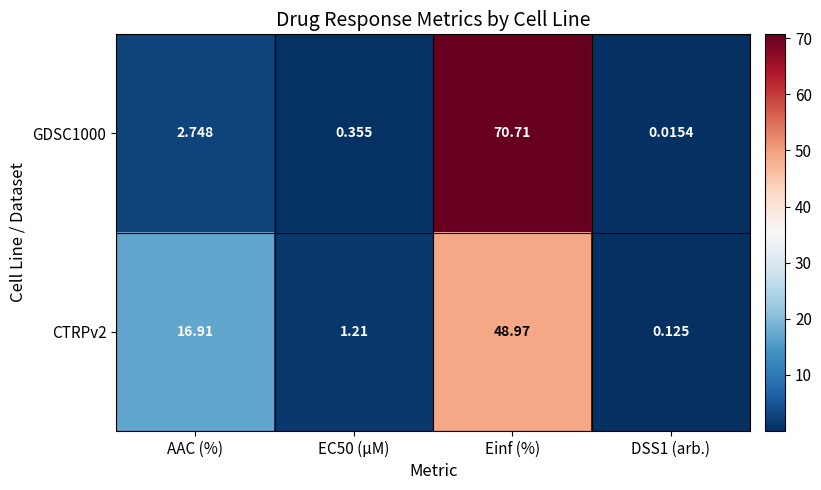

Which category has the highest value across all series?

Einf (%)